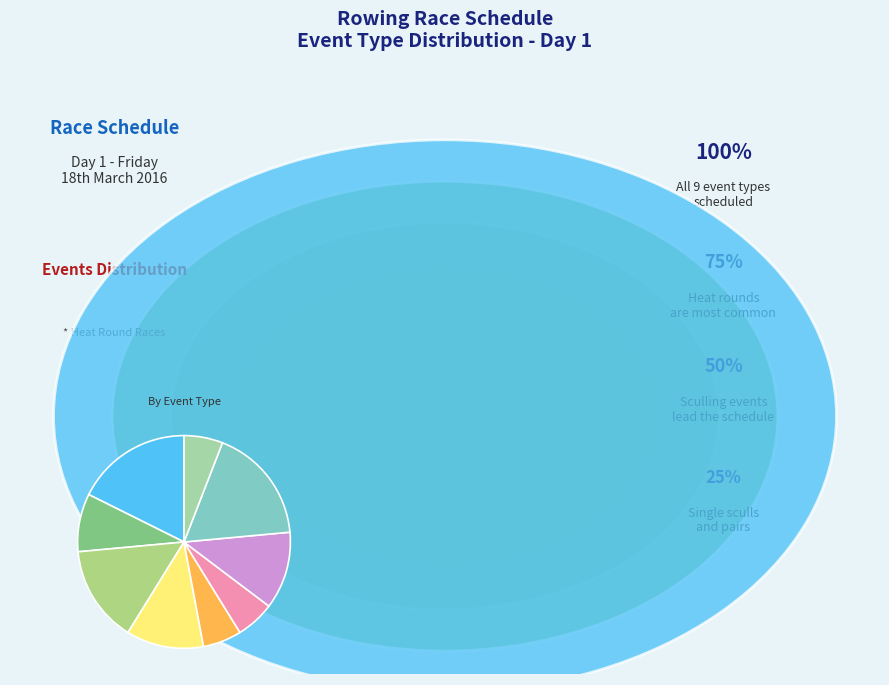

True or false: Girls U16 single accounts for 18% of the total.

True